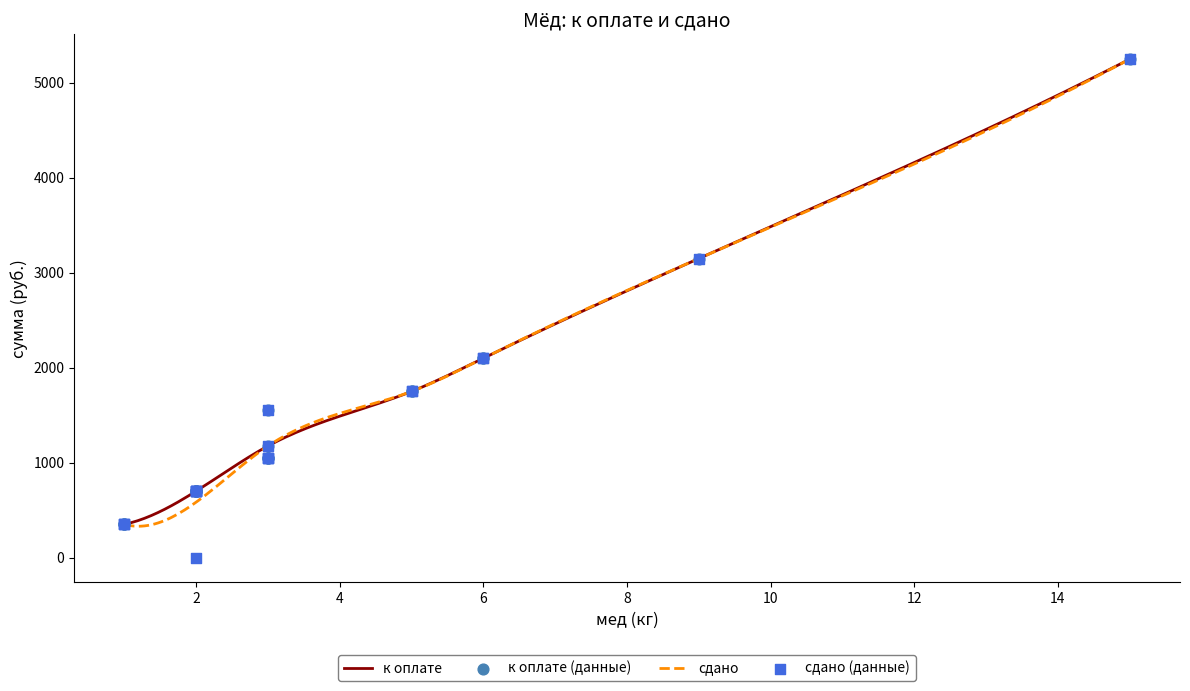

Which series has the largest Y range (max minus min)?

сдано